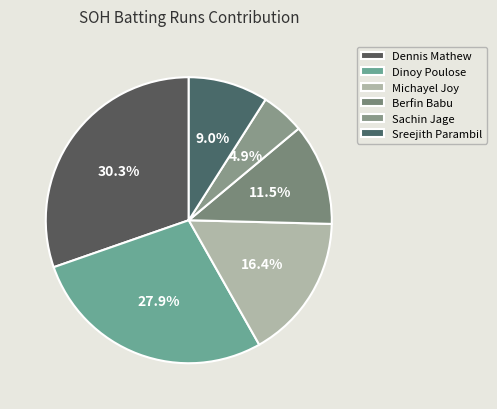

To the nearest percent, what percentage of the pie is Michayel Joy?

16%